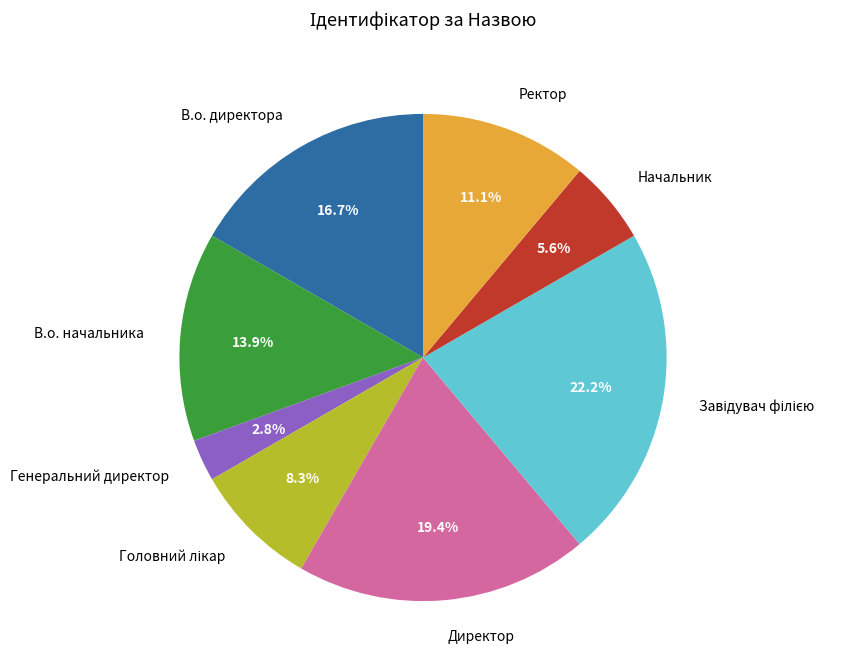

What is the ratio of the value at В.о. начальника to the value at Генеральний директор?

5.0